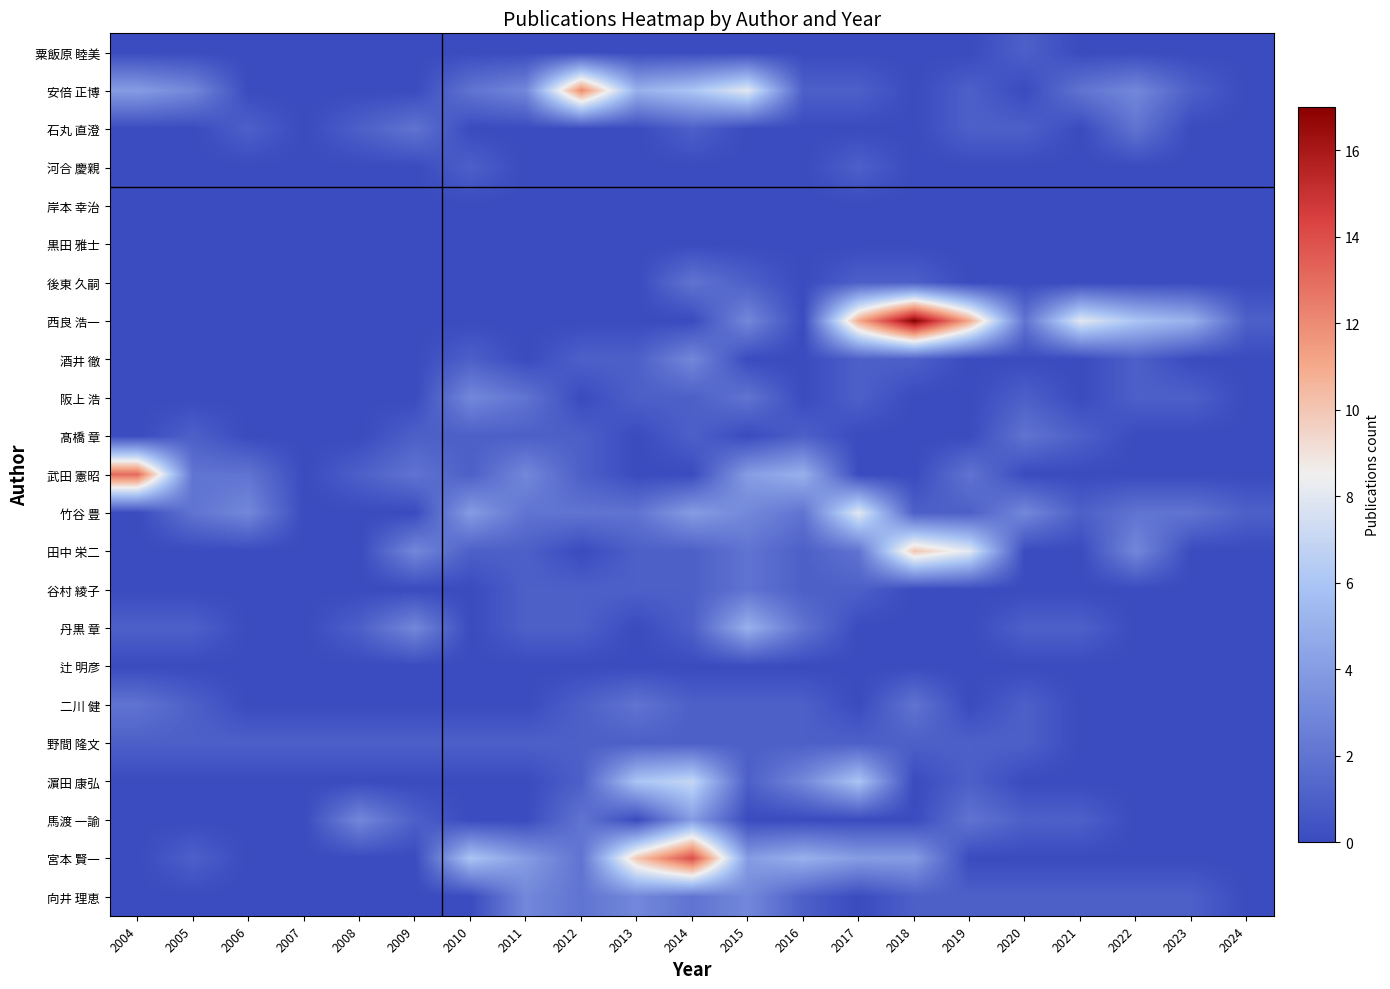

How many series are shown in this chart?

23